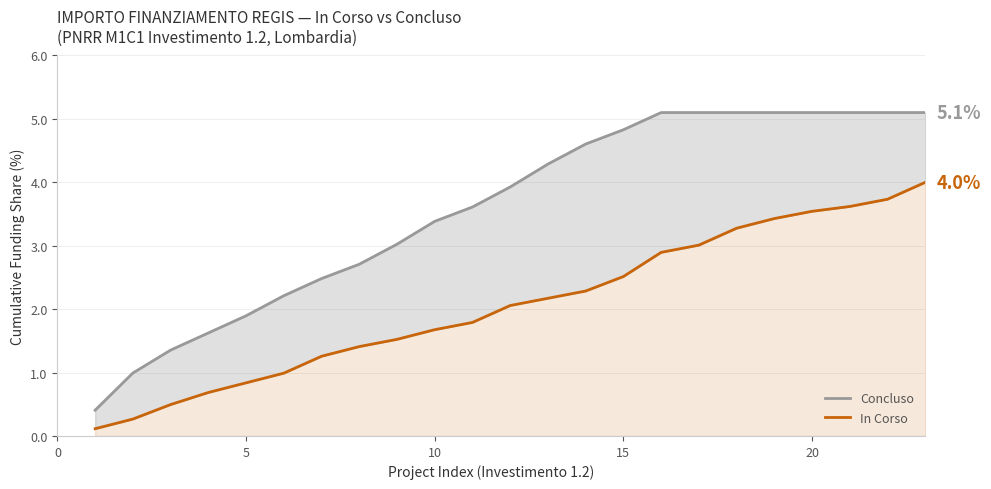

True or false: In Corso and Concluso intersect in this chart.

False